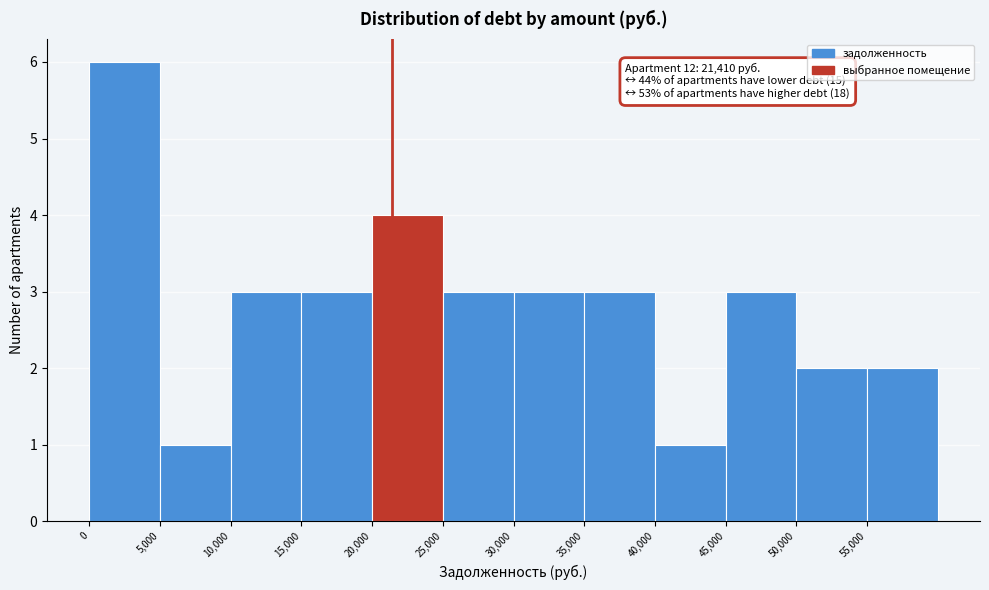

Which range on the x-axis has the tallest bar?

0 to 5000